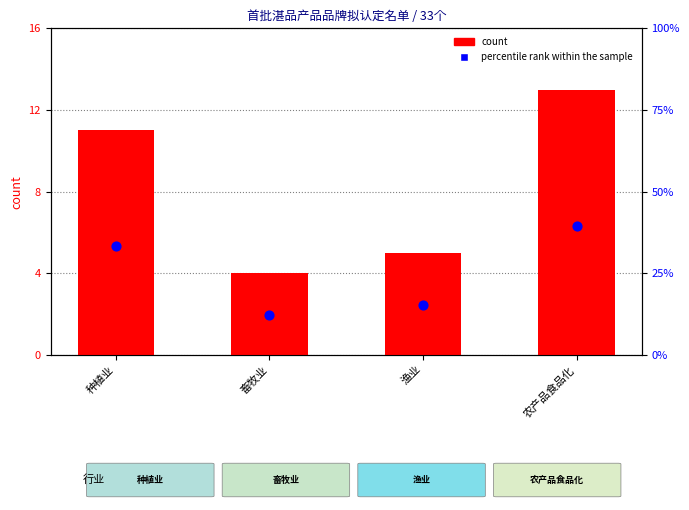

Which series has the largest Y range (max minus min)?

percentile rank within the sample